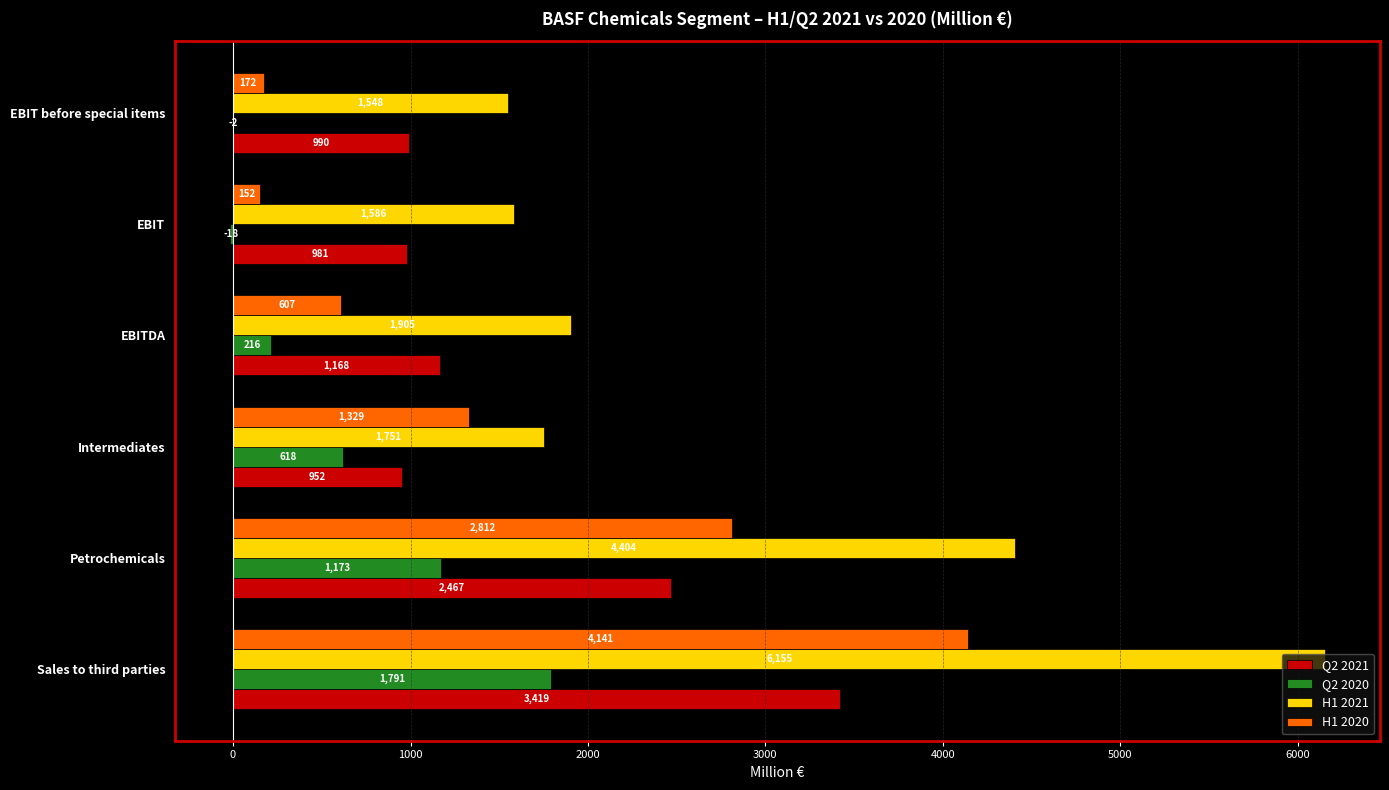

At which label is Q2 2021 closest to 2185?

Petrochemicals